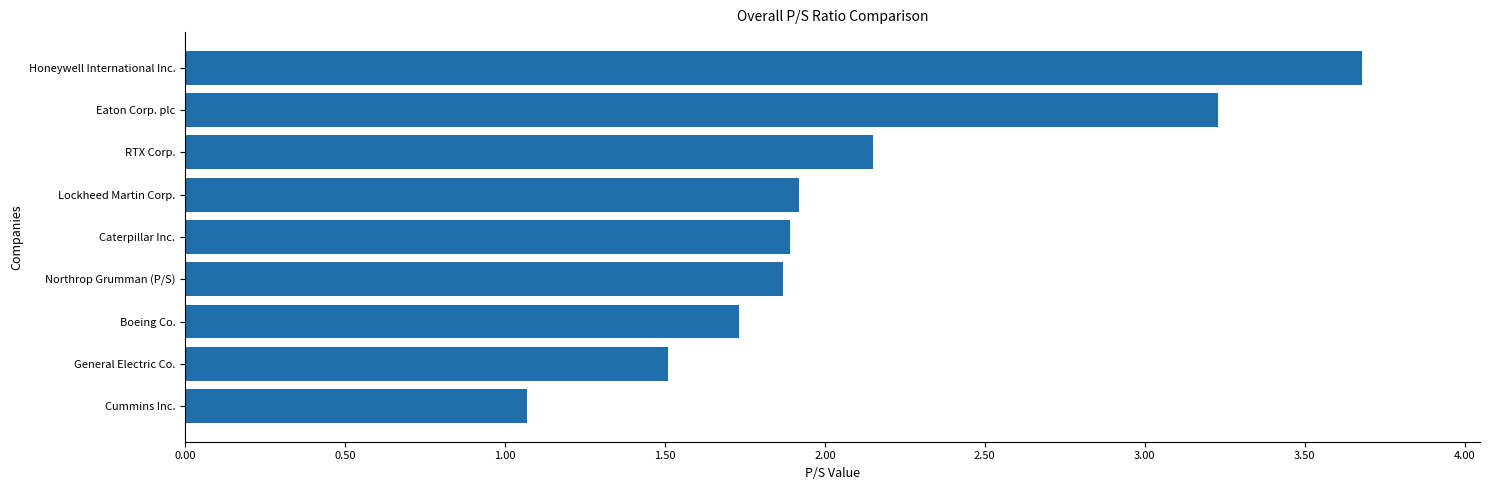

True or false: the data shows 1.0 at Caterpillar Inc..

False